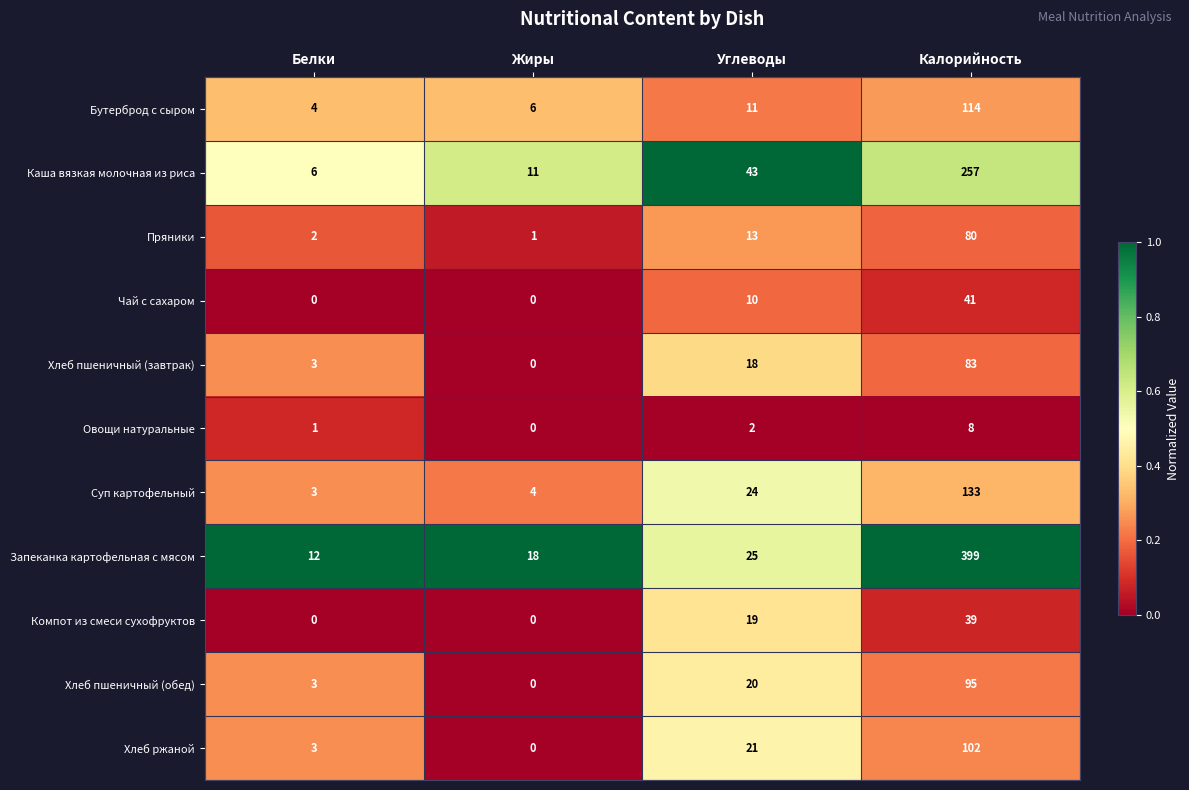

The Хлеб ржаной series shows 3 at Белки. True or false?

True